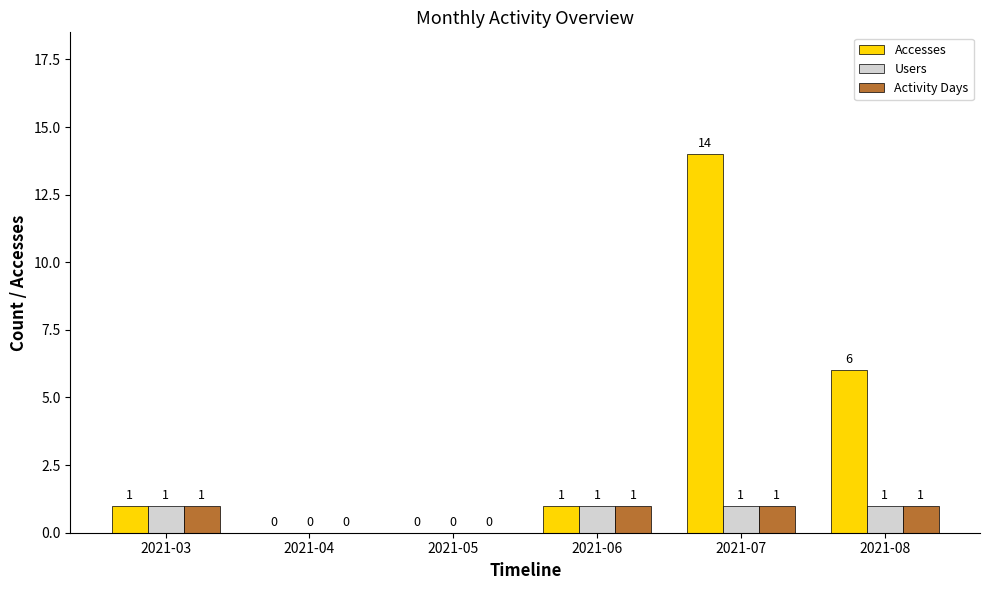

At which category is the sum across all series the highest?

2021-07